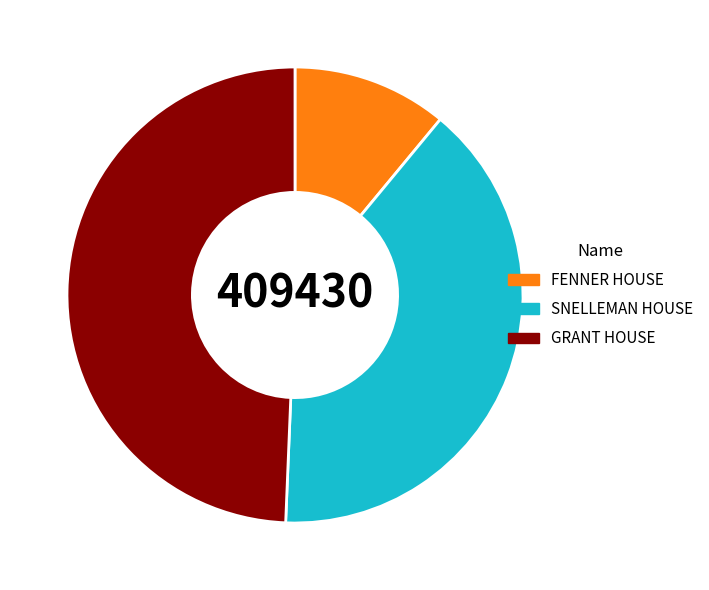

Rank the categories by value from lowest to highest.

FENNER HOUSE, SNELLEMAN HOUSE, GRANT HOUSE